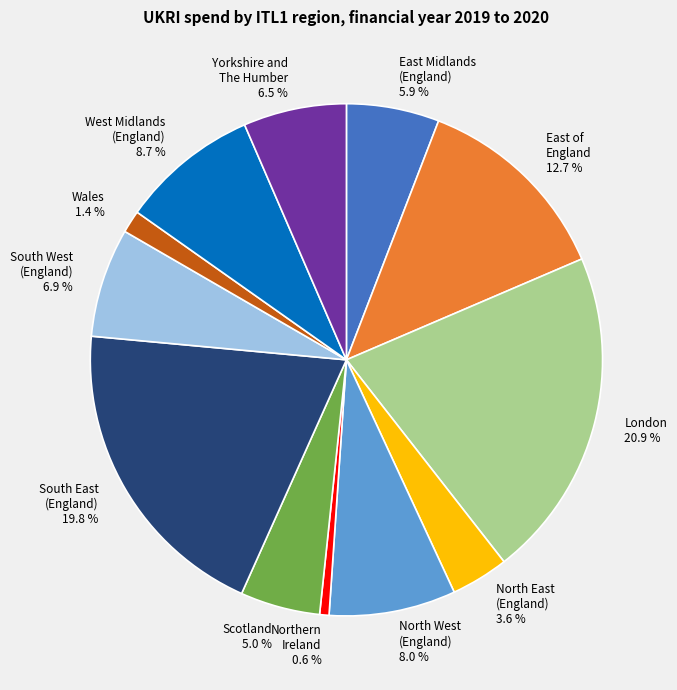

Between Yorkshire and The Humber and North West (England), which is larger?

North West (England)